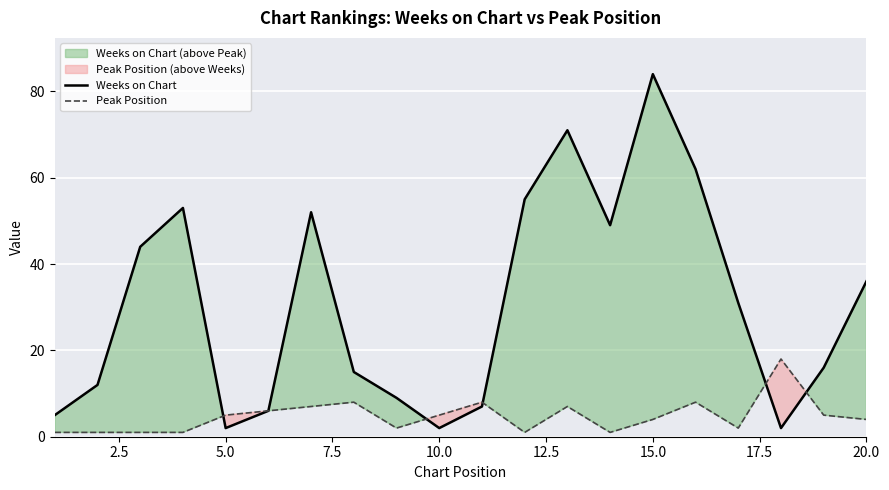

What is the sum of all Peak Position values?

95